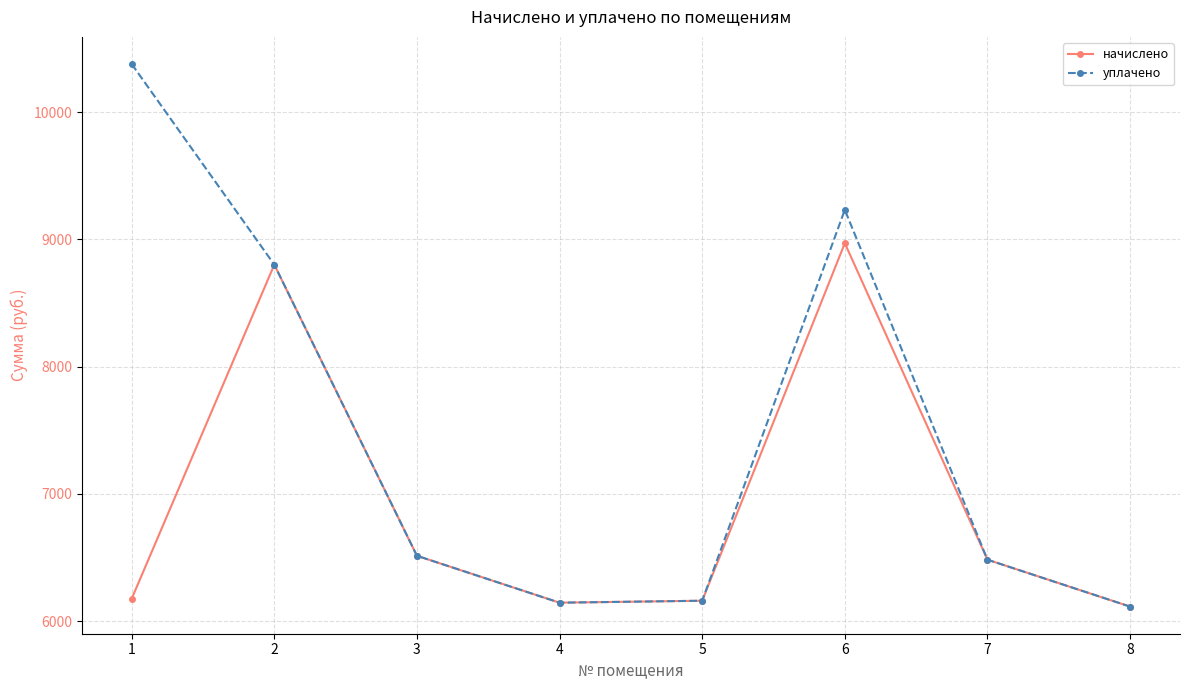

List the series in order of their overall mean, lowest first.

начислено, уплачено